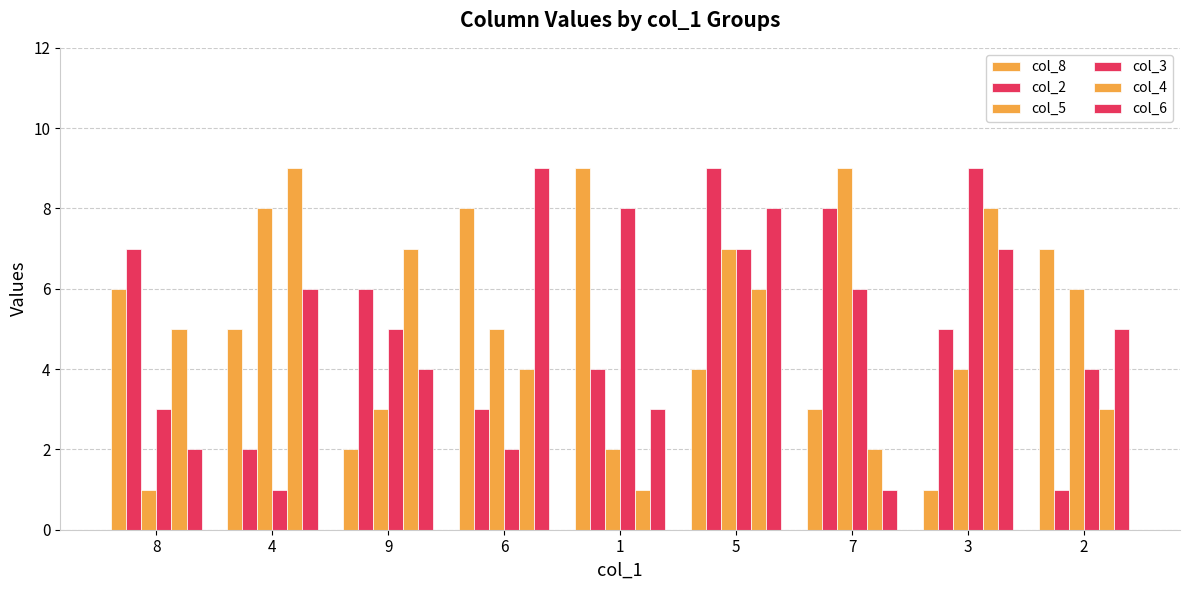

Count the number of data series in this chart.

6